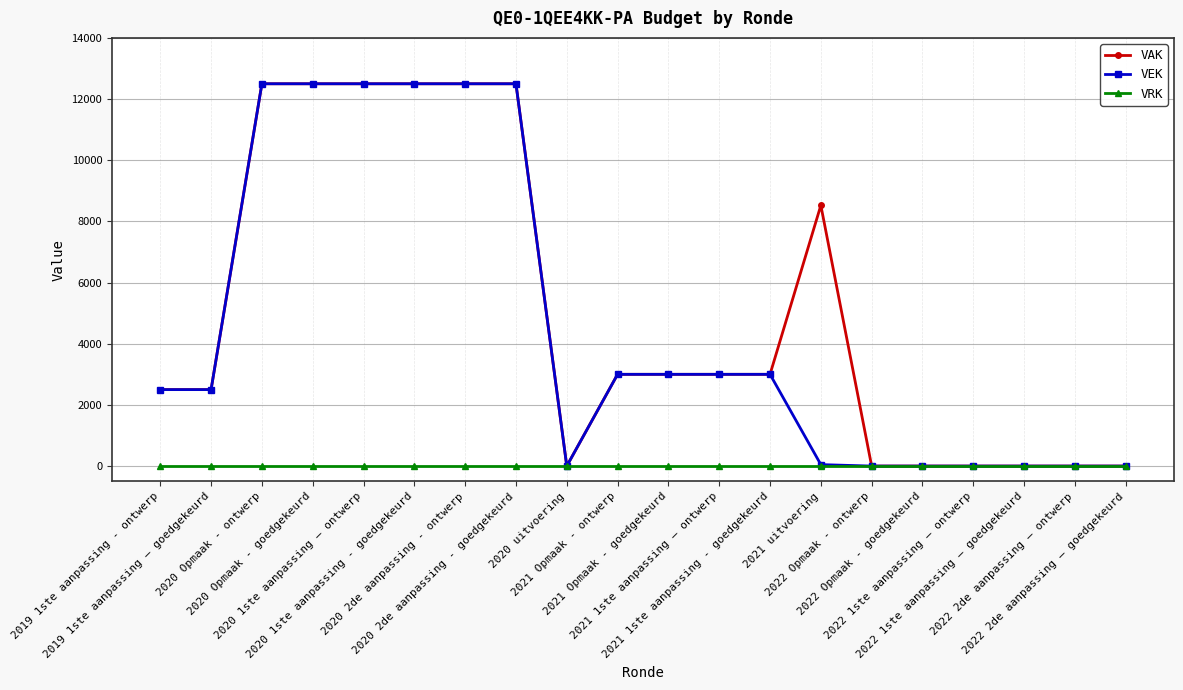

At how many categories does at least one series exceed 6374?

7